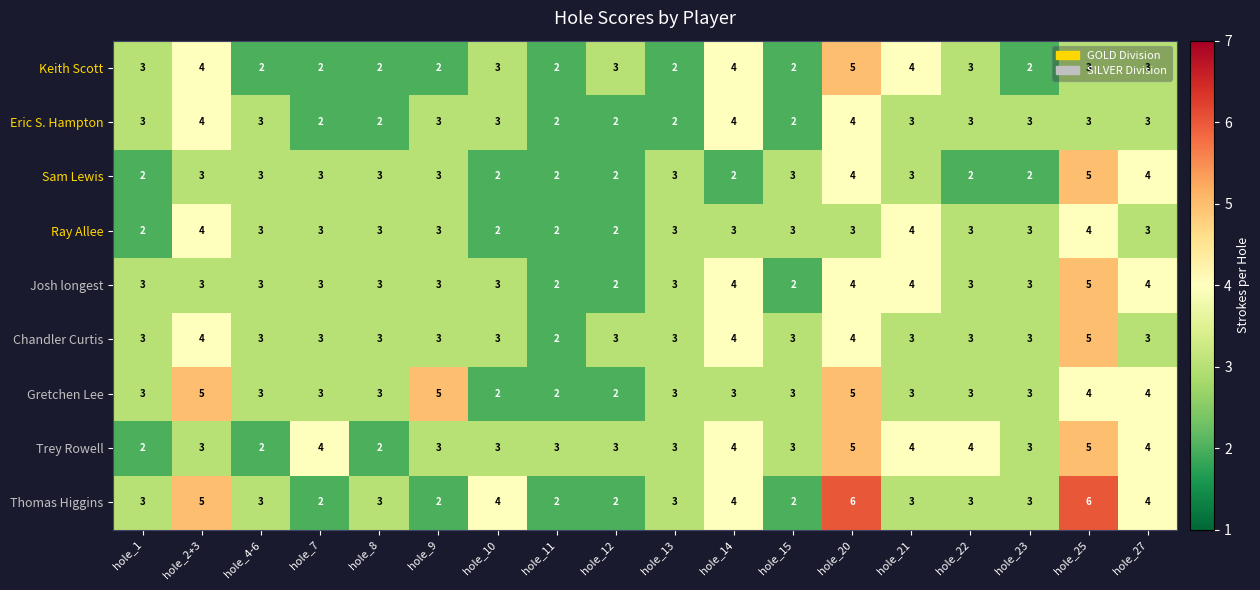

Is the value of Sam Lewis at hole_7 greater than the value of Gretchen Lee at hole_10?

Yes